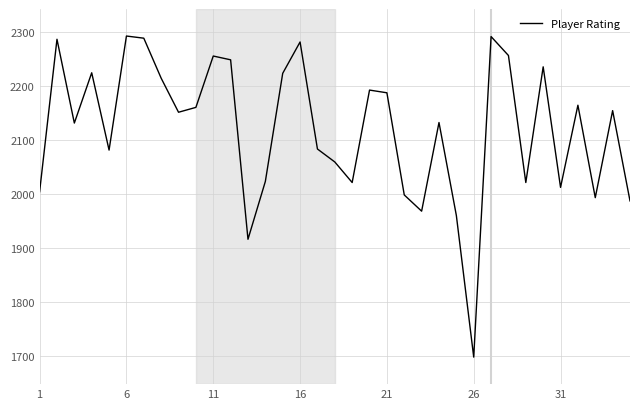

What is the difference between the maximum and minimum values?

594